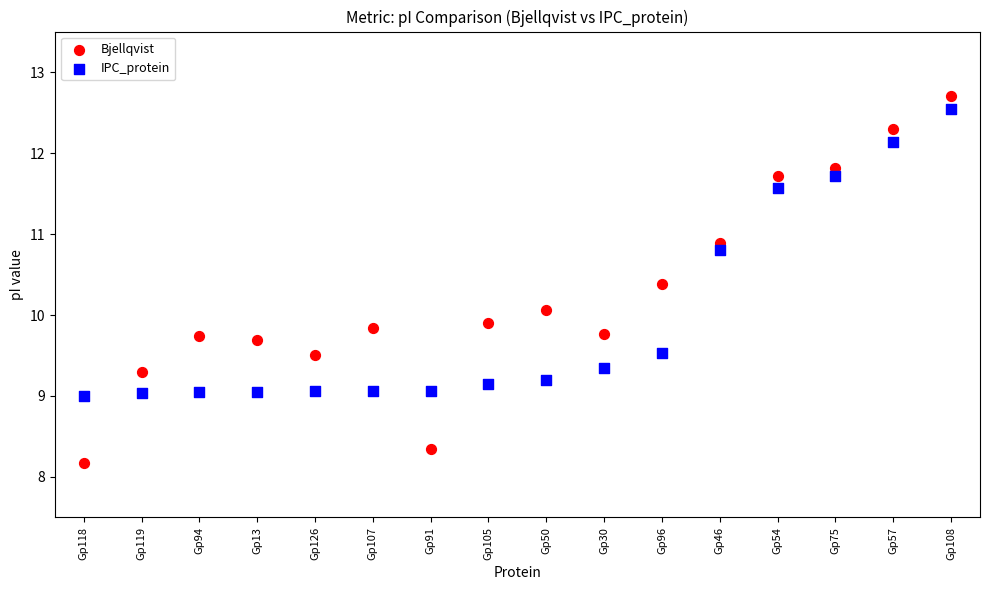

Which series reaches the minimum Y coordinate?

Bjellqvist